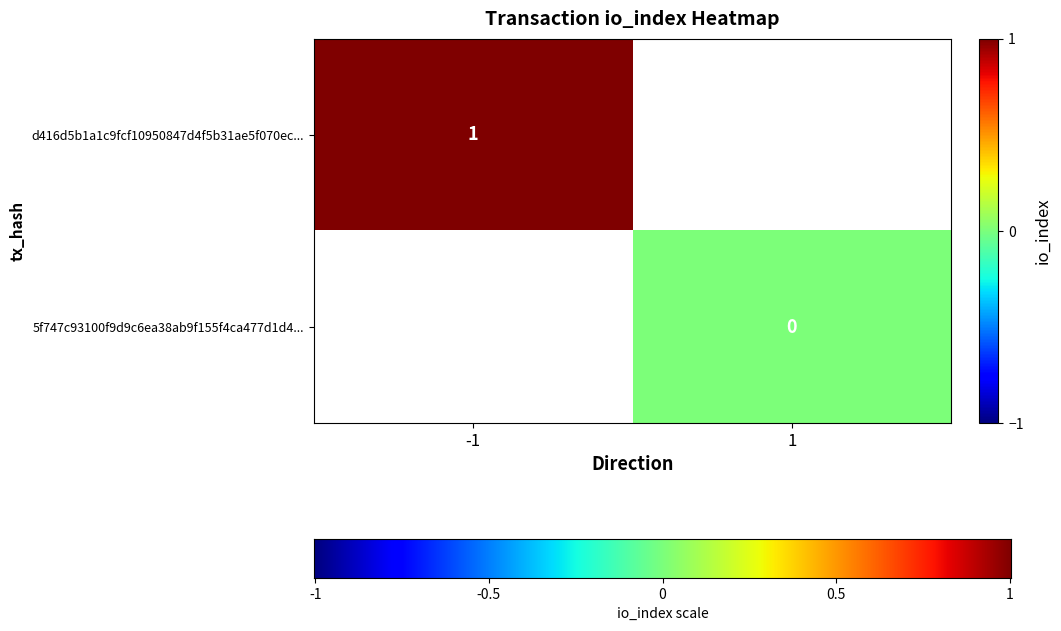

What is the approximate value of d416d5b1a1c9fcf10950847d4f5b31ae5f070ec at io_index?

1